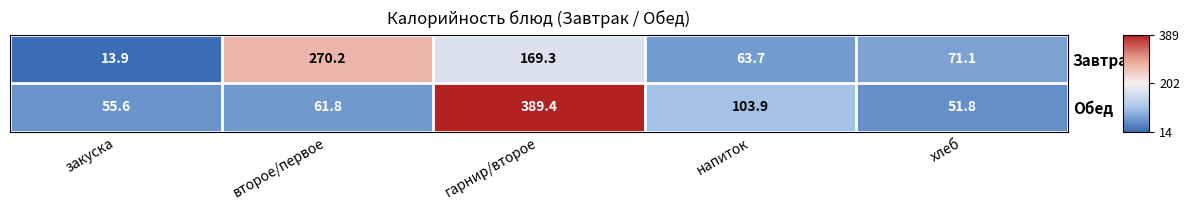

How many series are shown in this chart?

2